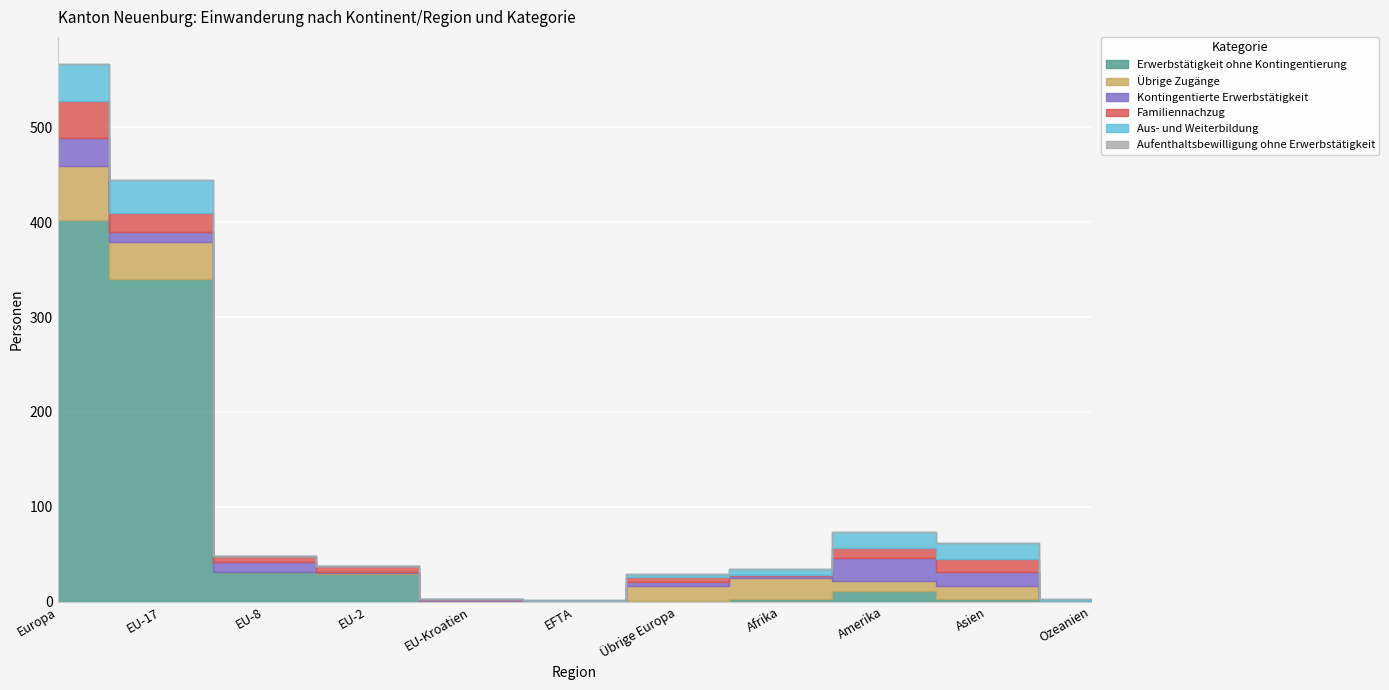

Where does the Kontingentierte Erwerbstätigkeit series first go above 5?

Europa